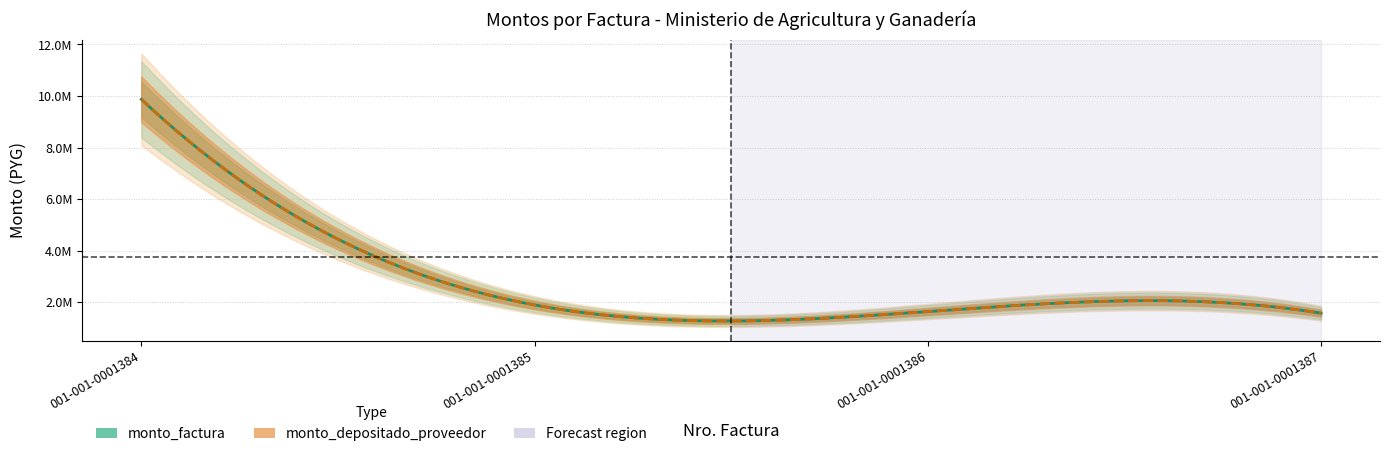

What is the minimum value for monto_factura?

1580000